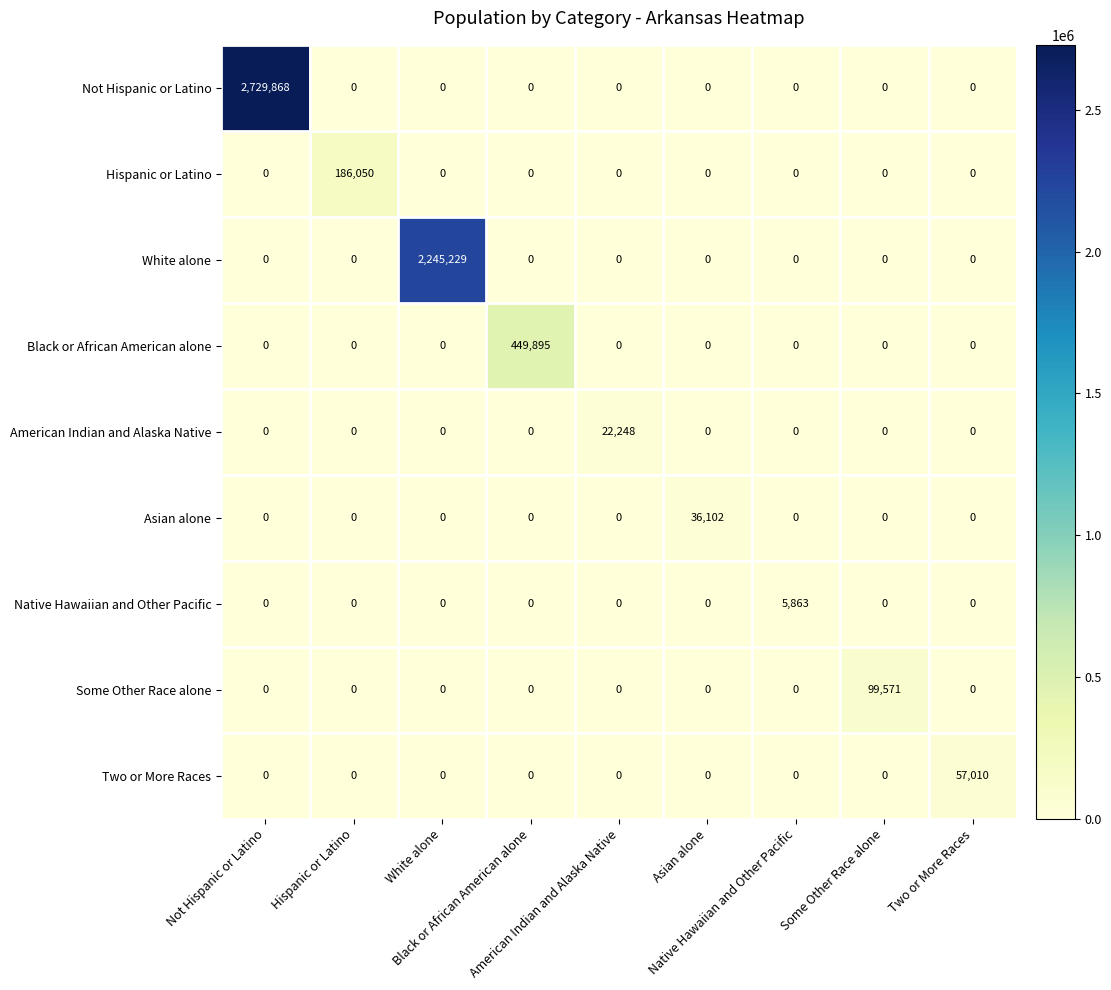

What is the greatest value displayed?

2729868